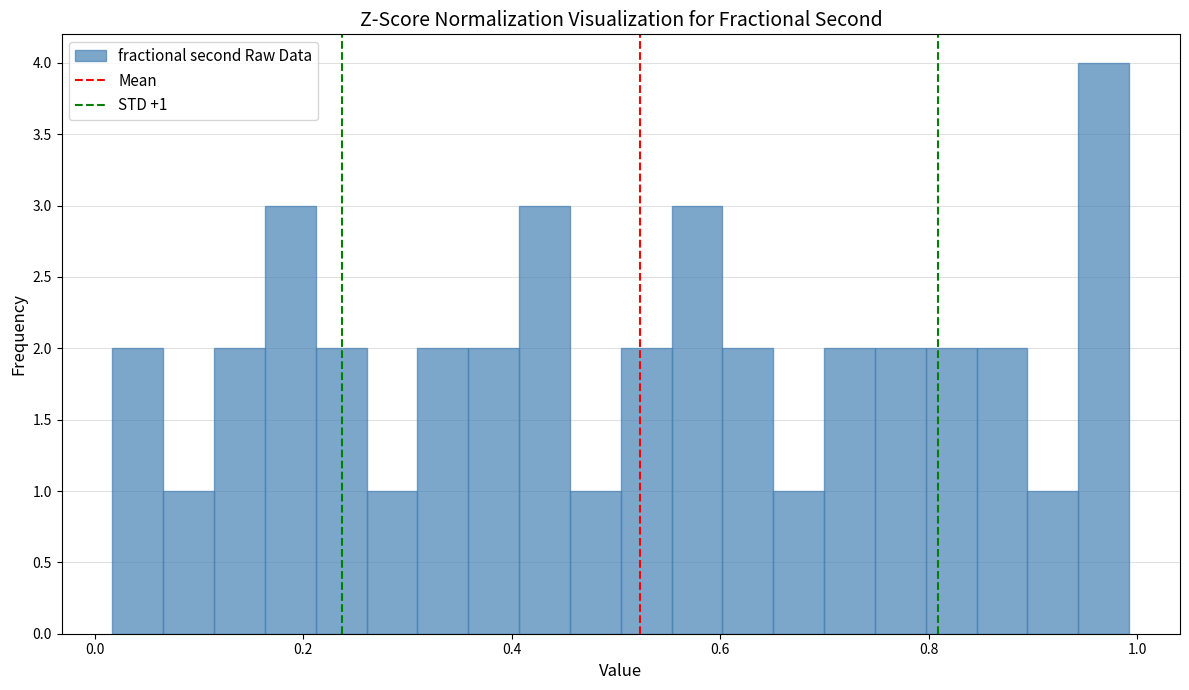

Around what value on the x-axis is the tallest bar? Give the approximate position of its centre, as read against the axis.

0.96